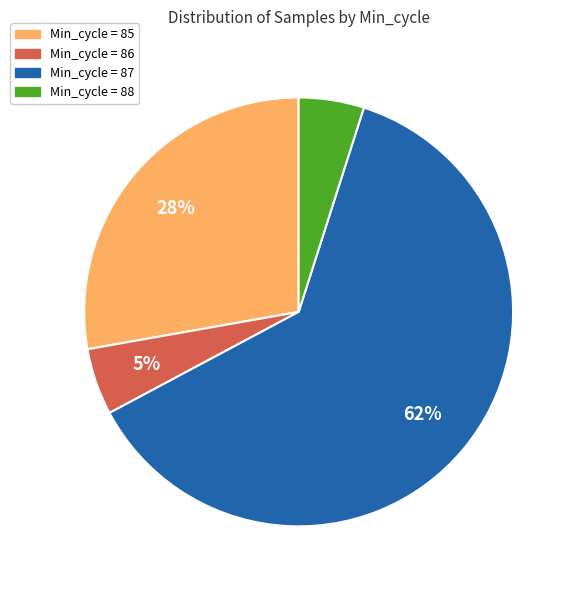

Count the number of slices in the pie.

4